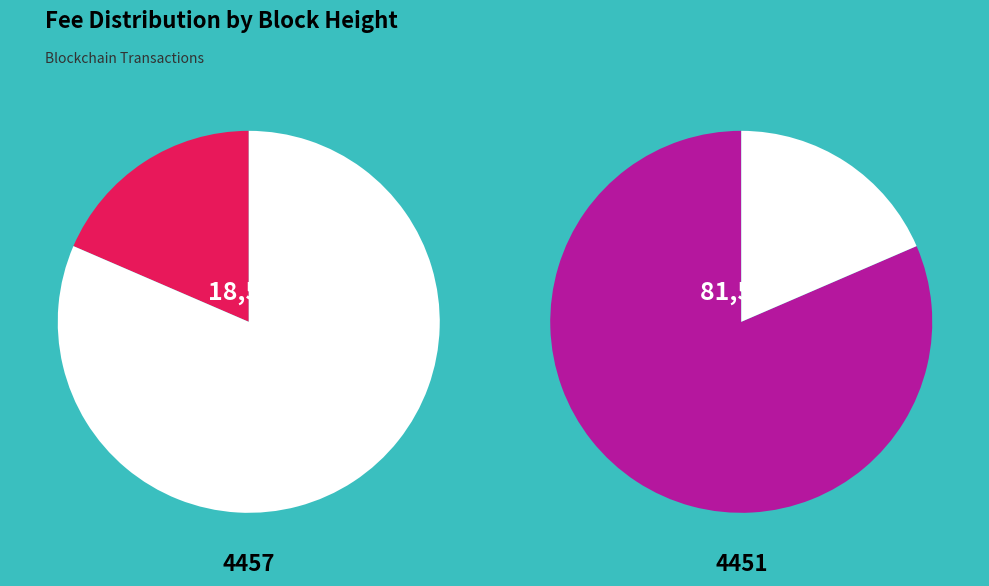

To the nearest percent, what portion does 4451 represent?

81%